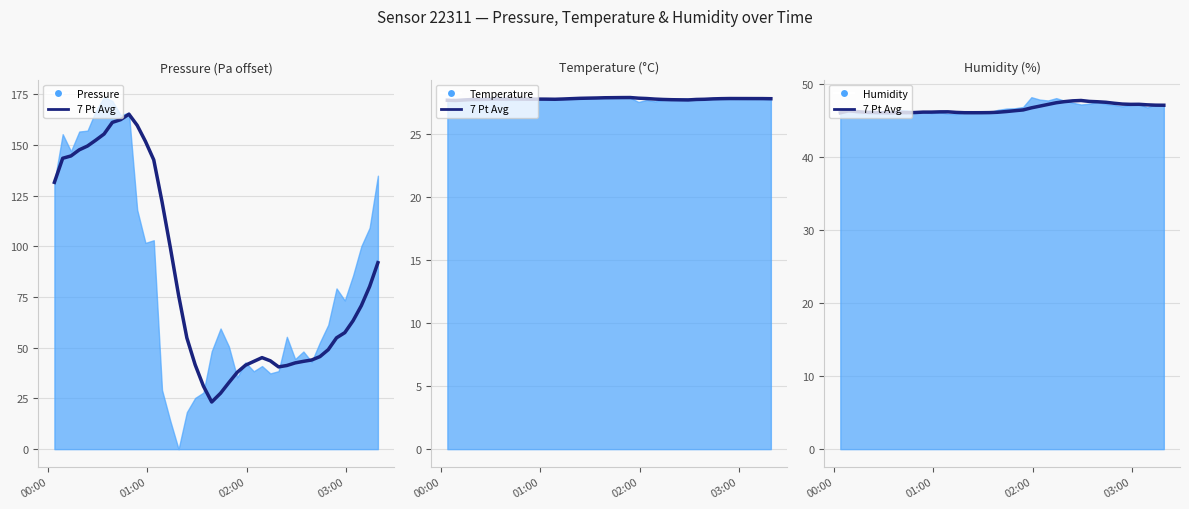

Which series has the largest total across all categories?

7 Pt Avg Pressure (Pa offset)